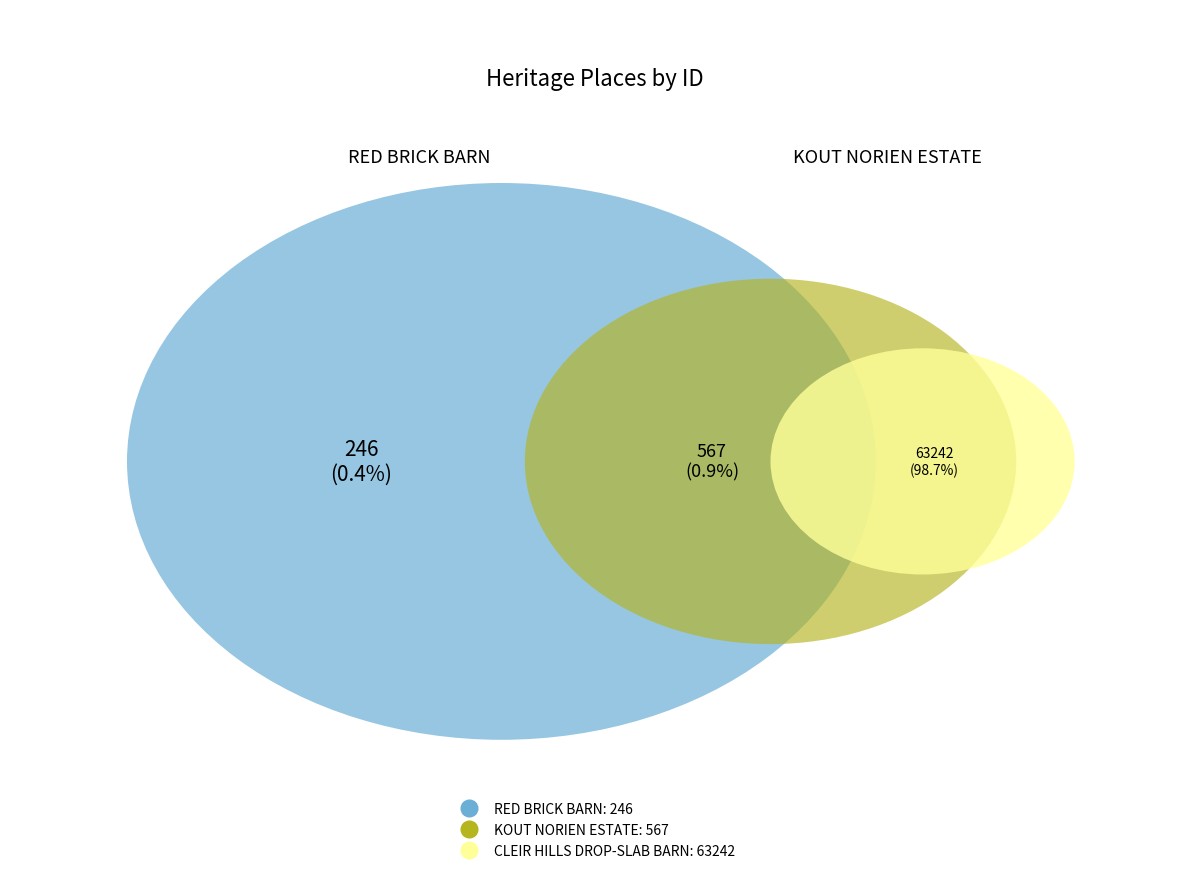

What percentage is NOT represented by RED BRICK BARN?

99.6%